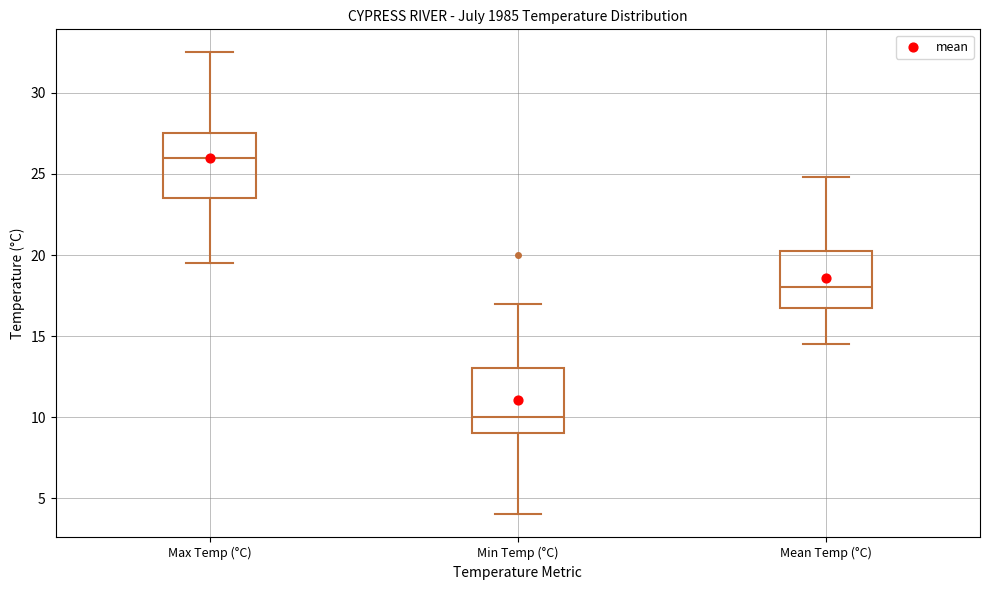

Where is the lower edge of the box for Max Temp (°C) on the y-axis? The values are not printed on the chart, so give them approximately, as read against the axis.

23.5